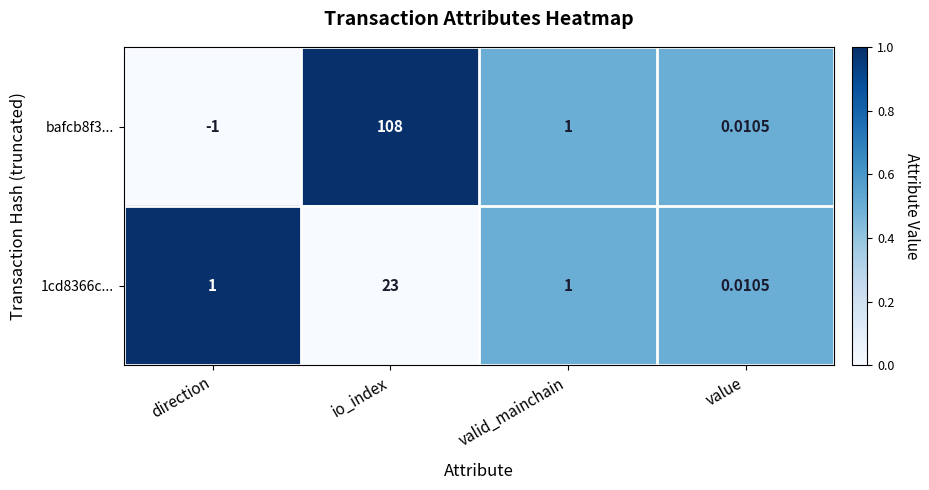

At which category is the sum across all series the highest?

io_index